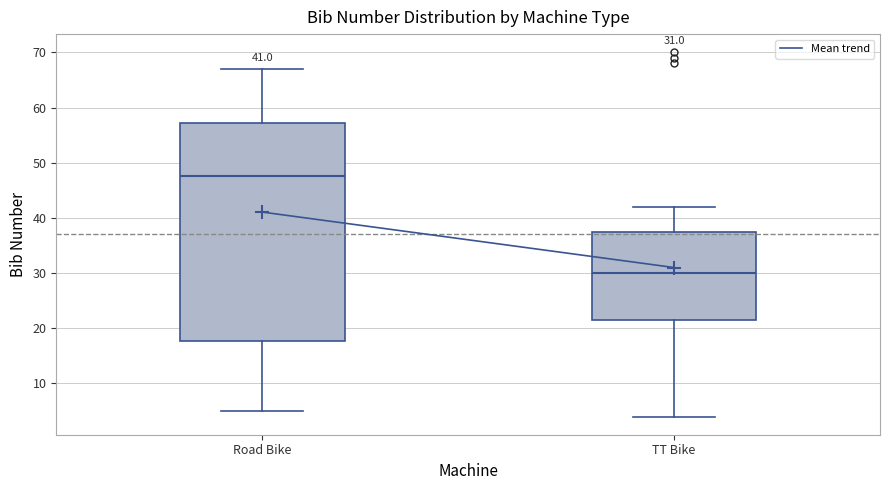

Which box has the highest median line?

Road Bike